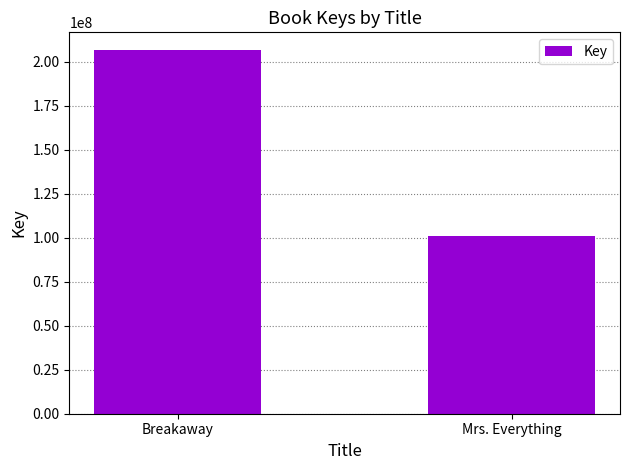

Reading right to left, what are all the values shown in this chart?

101155869	206500823